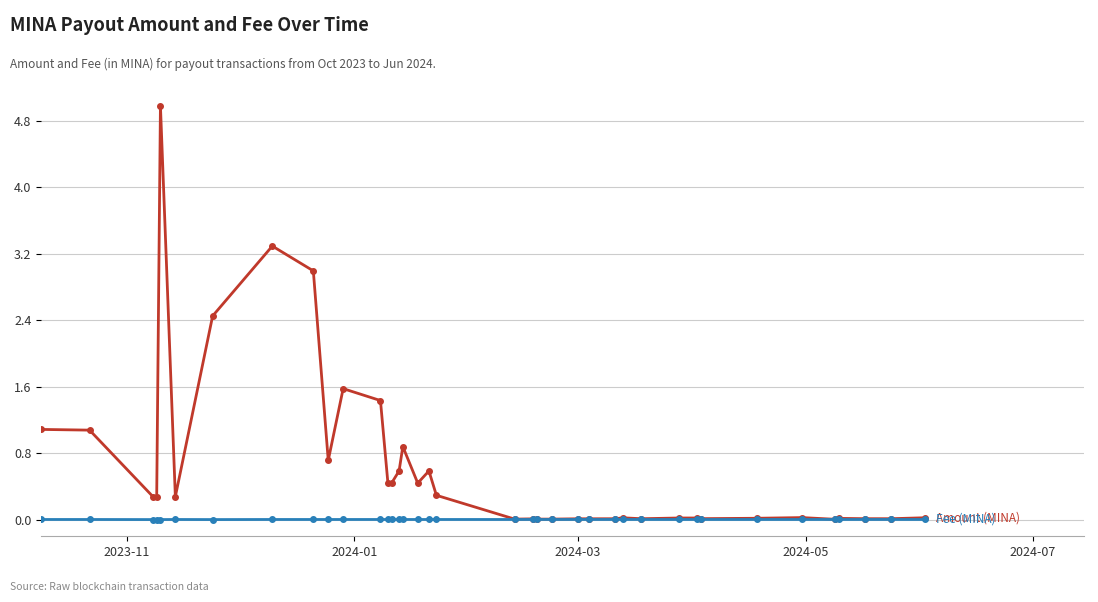

What is the maximum value shown in the chart?

5.0